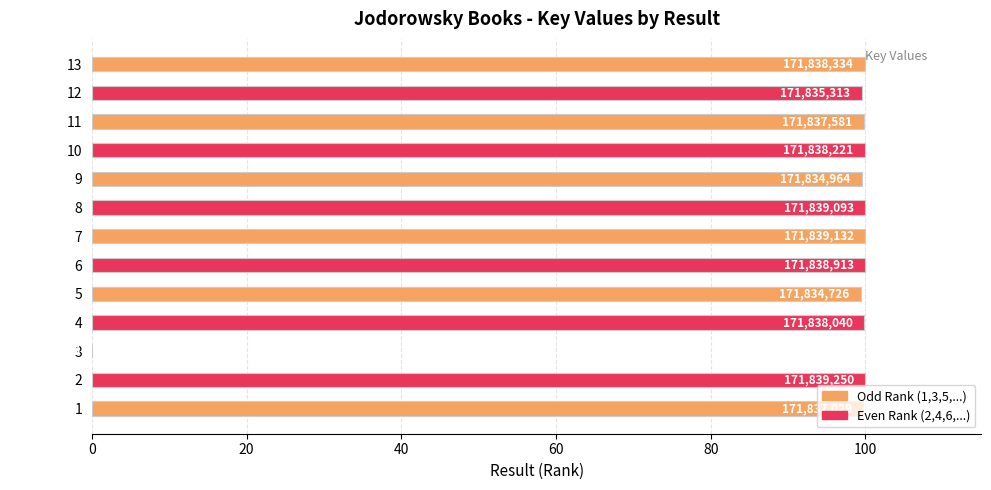

What is the sum of all values?

1197.6